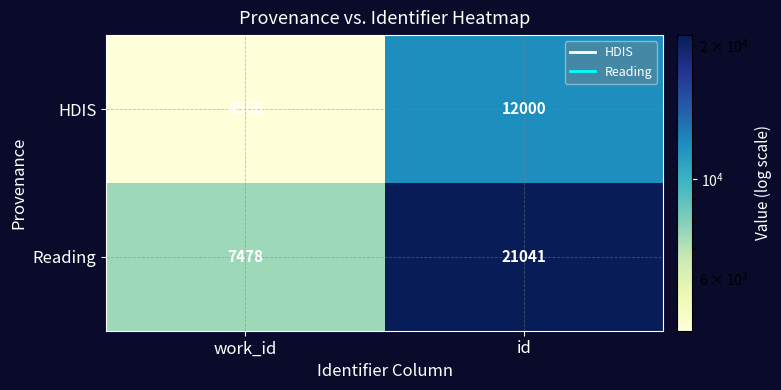

Where is Reading nearest to the value 14259?

work_id